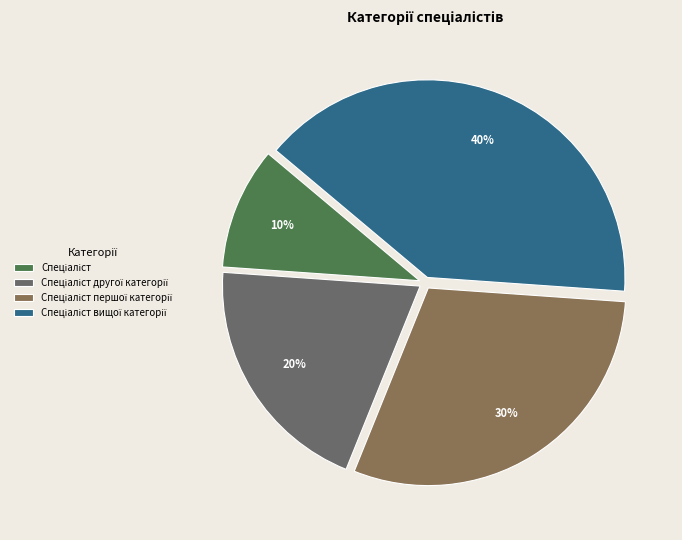

To the nearest percent, what percentage of the pie is Спеціаліст?

10%